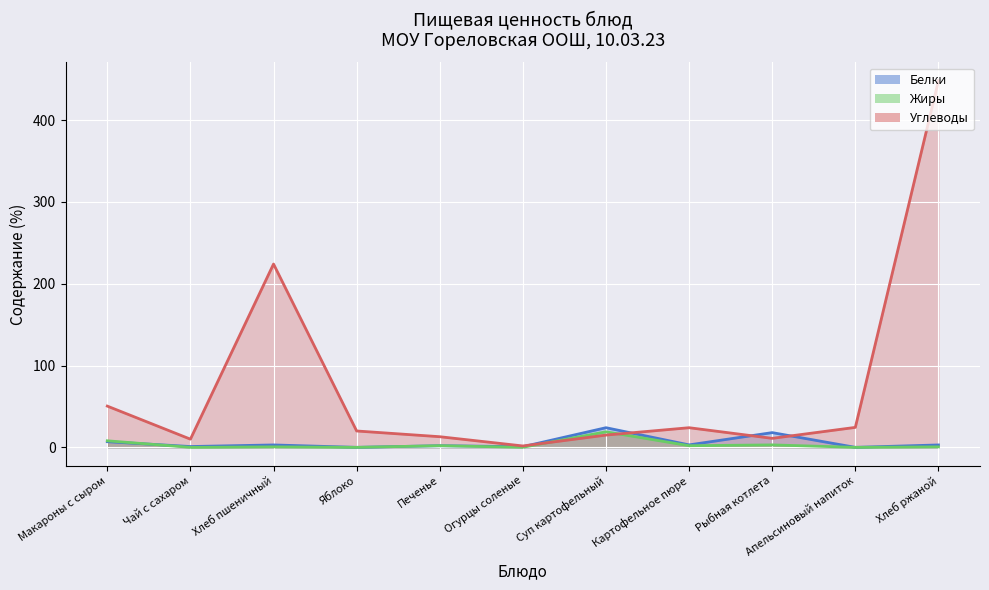

What is the label of the 1st point from the right?

Хлеб ржаной